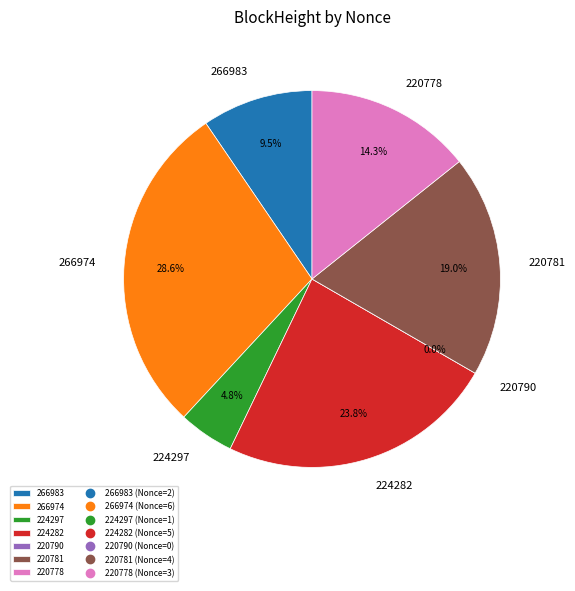

Is it true that 220790 is 11% of the pie?

False